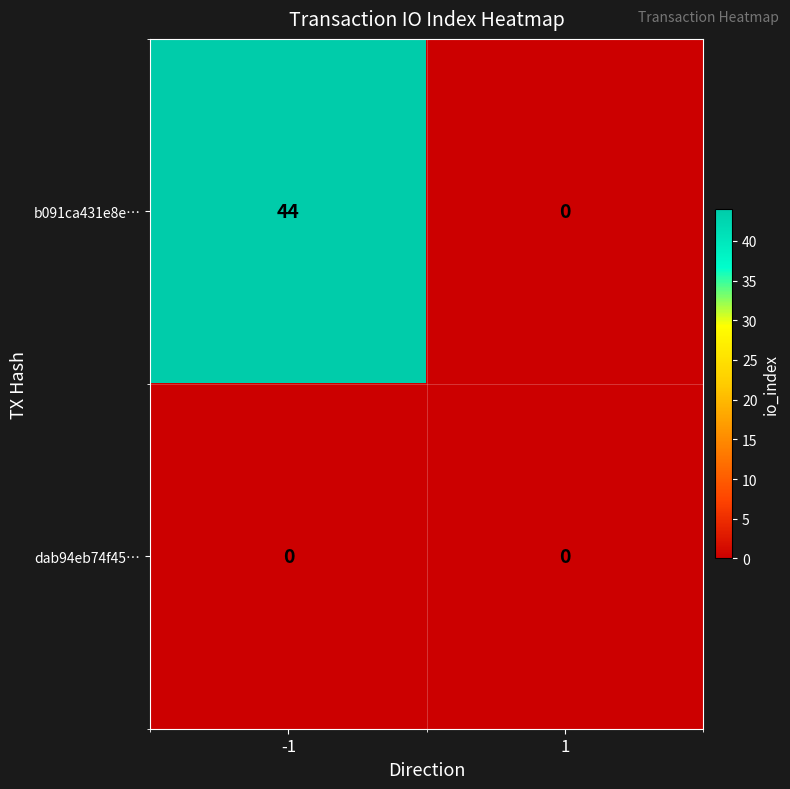

How many data points does each series have?

2